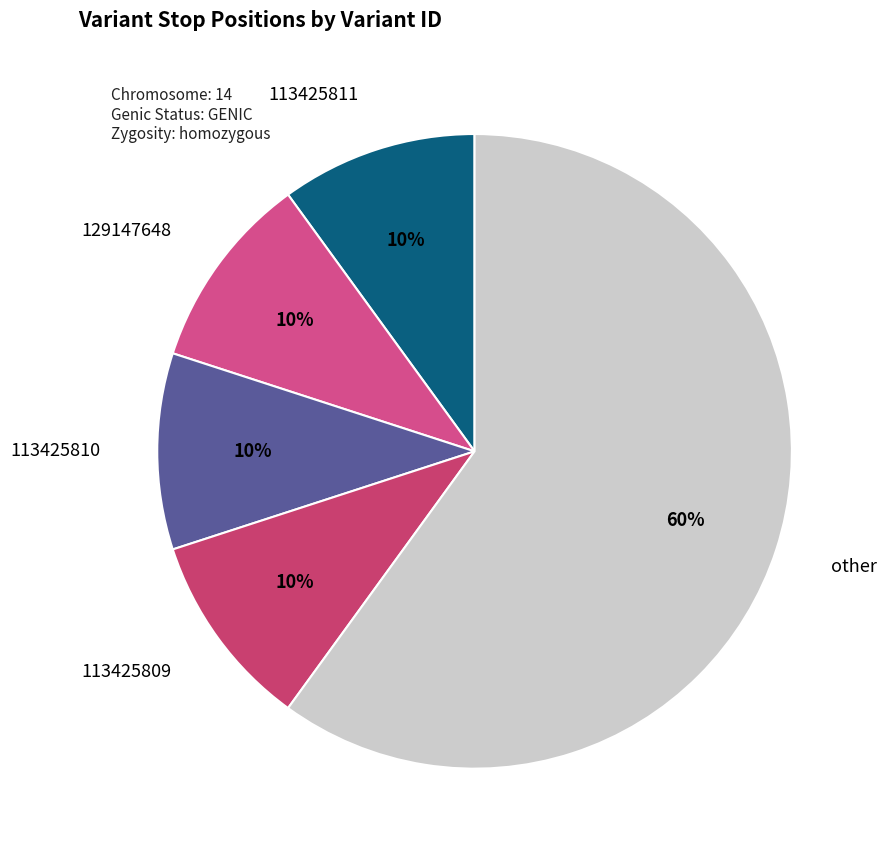

Is the sum of 113425811 and 129147648 greater than half?

No